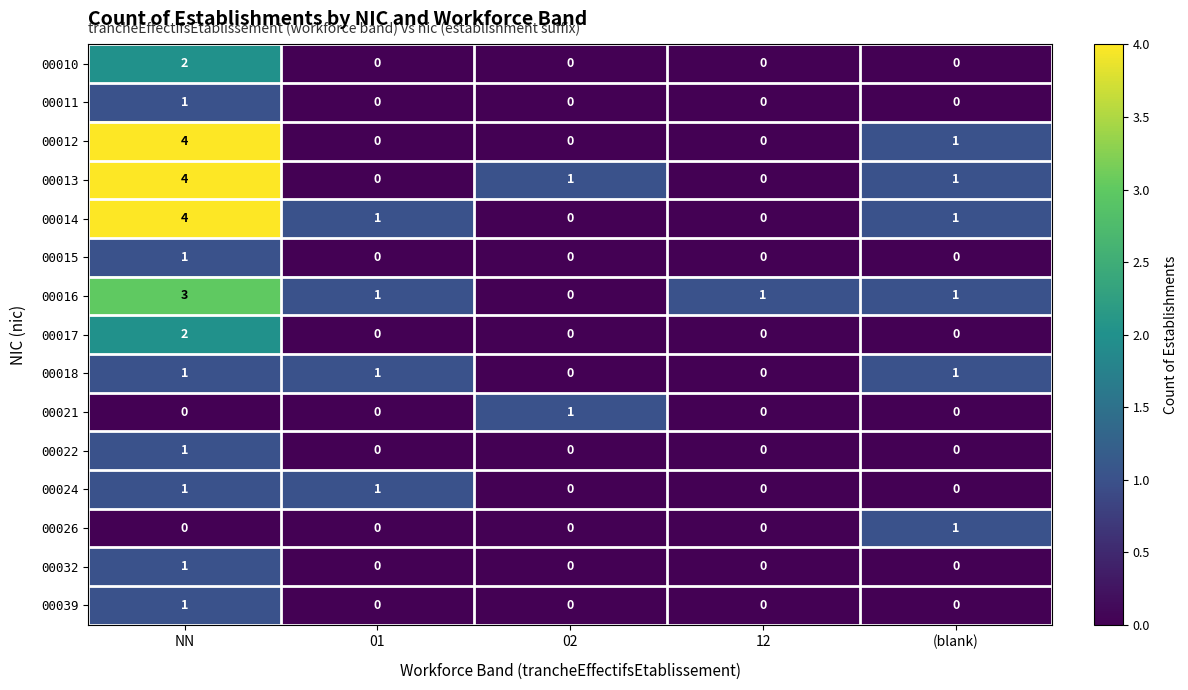

Is it true that 00016 equals 2 at 12?

False